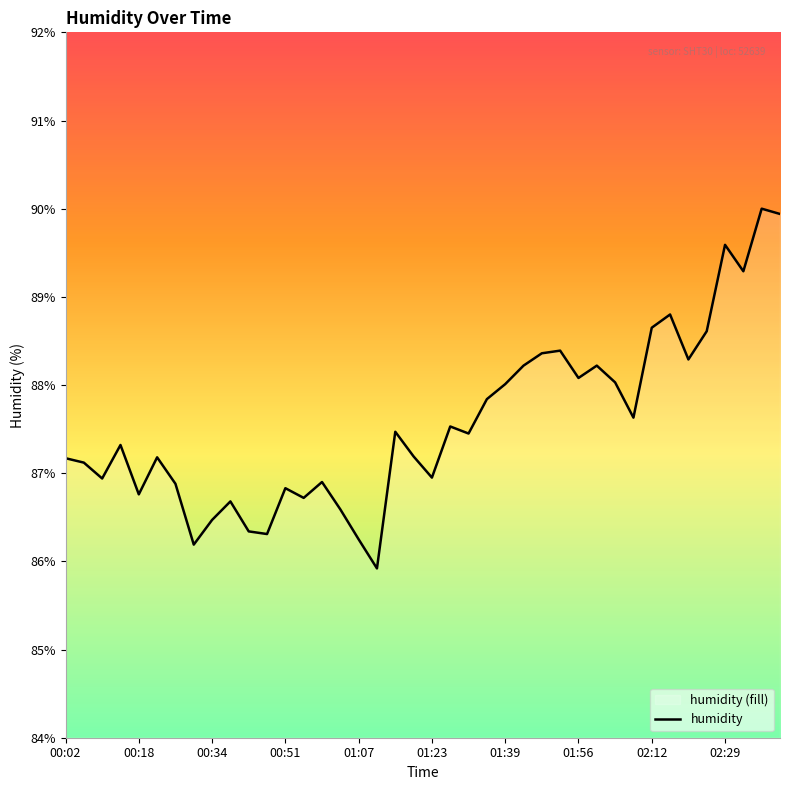

Is it true that the value at 26 is 88.4?

True